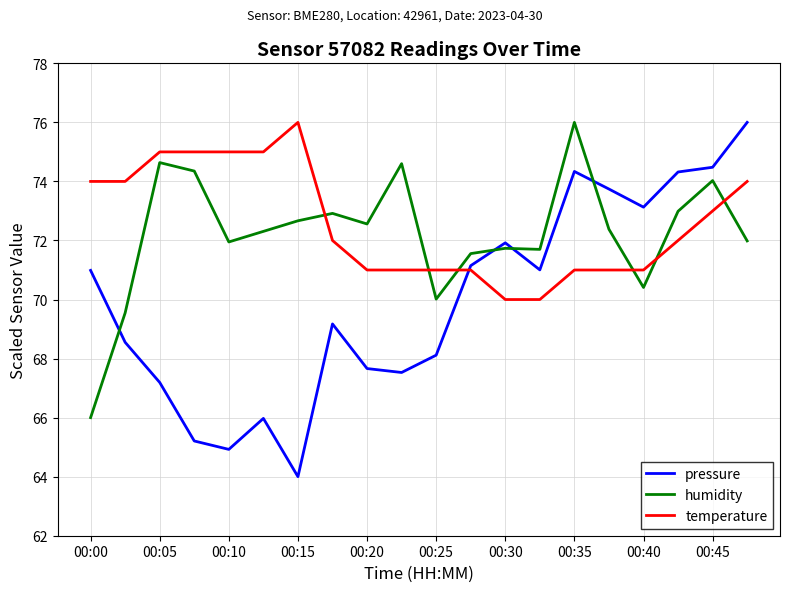

What is the lowest value of the pressure series?

64.0